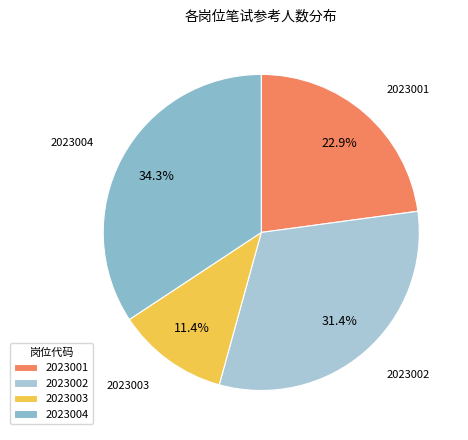

What is the largest slice in the pie chart?

2023004